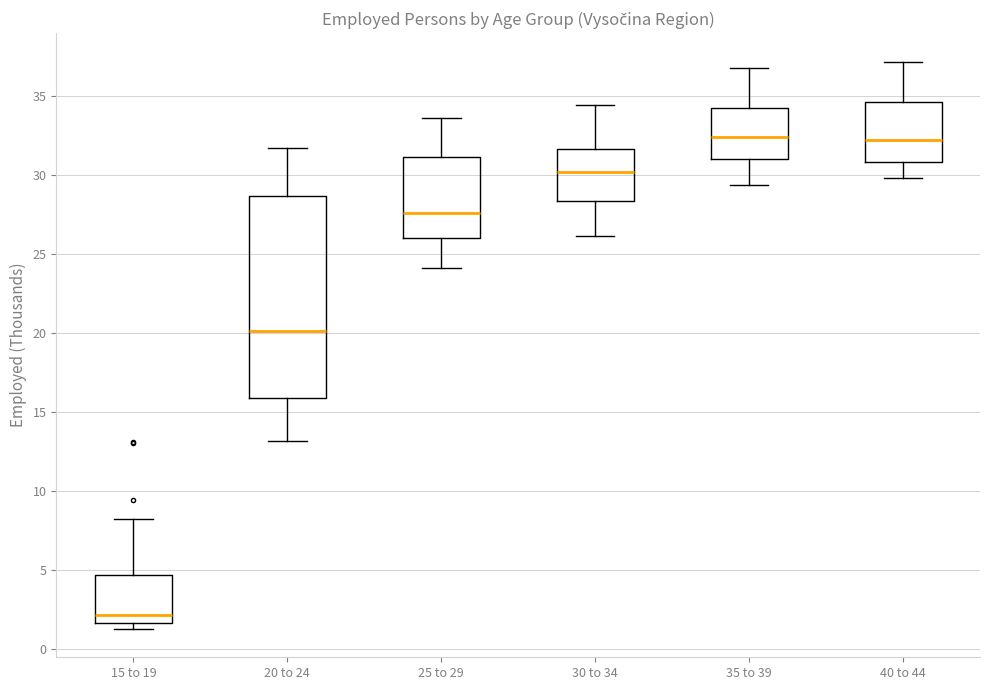

Reading left to right, transcribe this box plot: for each box, give where its median line is, the range the box spans, and where its two whiskers end, as read against the y-axis. The values are not printed on the chart, so give them approximately, as read against the axis.

15 to 19: median 2.0, box 1.5 to 4.5, whiskers 1.5 (just below the box's lower edge) to 8.5
20 to 24: median 20.0, box 16.0 to 28.5, whiskers 13.0 to 31.5
25 to 29: median 27.5, box 26.0 to 31.0, whiskers 24.0 to 33.5
30 to 34: median 30.0, box 28.5 to 31.5, whiskers 26.0 to 34.5
35 to 39: median 32.5, box 31.0 to 34.0, whiskers 29.5 to 37.0
40 to 44: median 32.0, box 31.0 to 34.5, whiskers 30.0 to 37.0